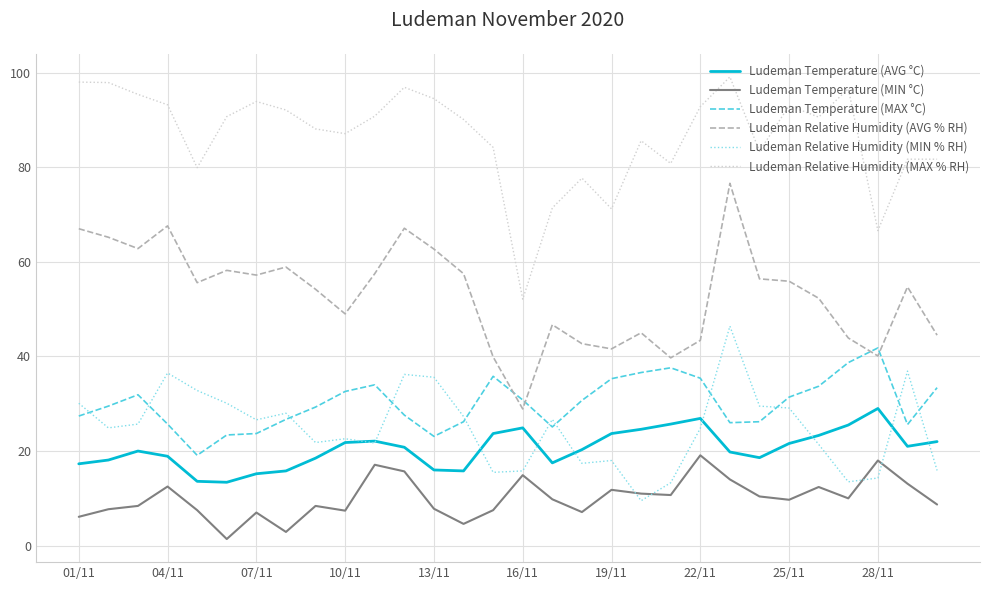

List the series in order of their peak value, lowest first.

Ludeman Temperature (MIN °C), Ludeman Temperature (AVG °C), Ludeman Temperature (MAX °C), Ludeman Relative Humidity (MIN % RH), Ludeman Relative Humidity (AVG % RH), Ludeman Relative Humidity (MAX % RH)